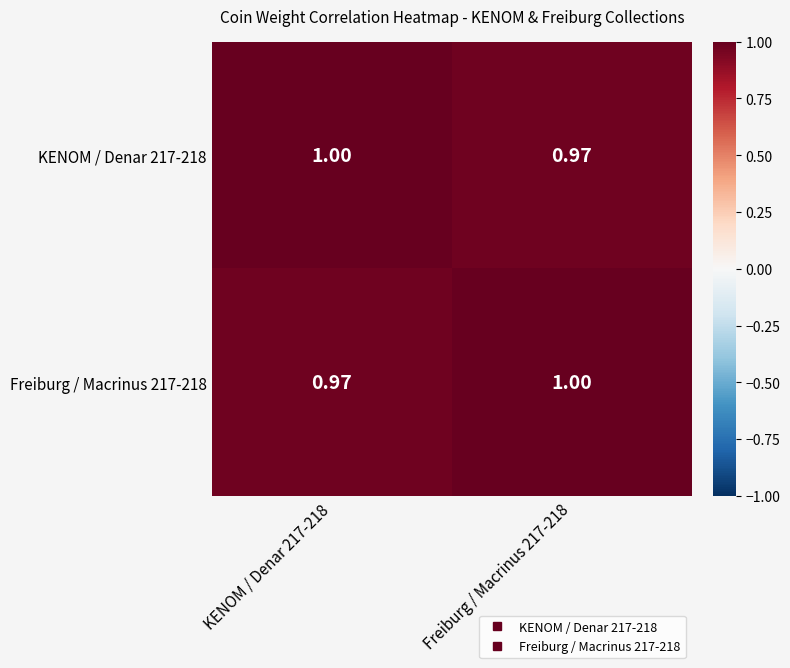

Is the value of Freiburg / Macrinus 217-218 at KENOM / Denar 217-218 greater than the value of KENOM / Denar 217-218 at KENOM / Denar 217-218?

No